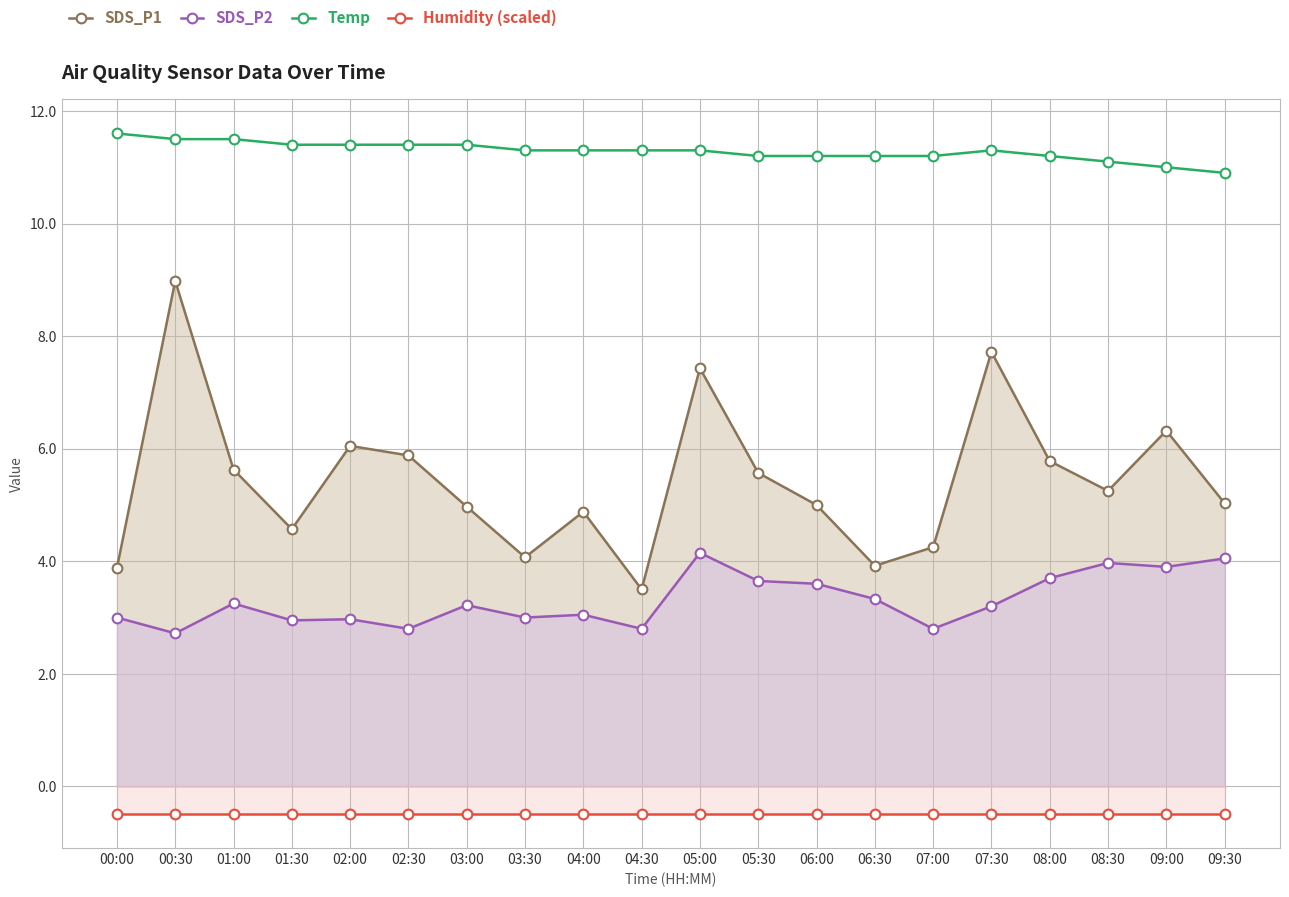

True or false: Temp and Humidity (scaled) intersect in this chart.

False